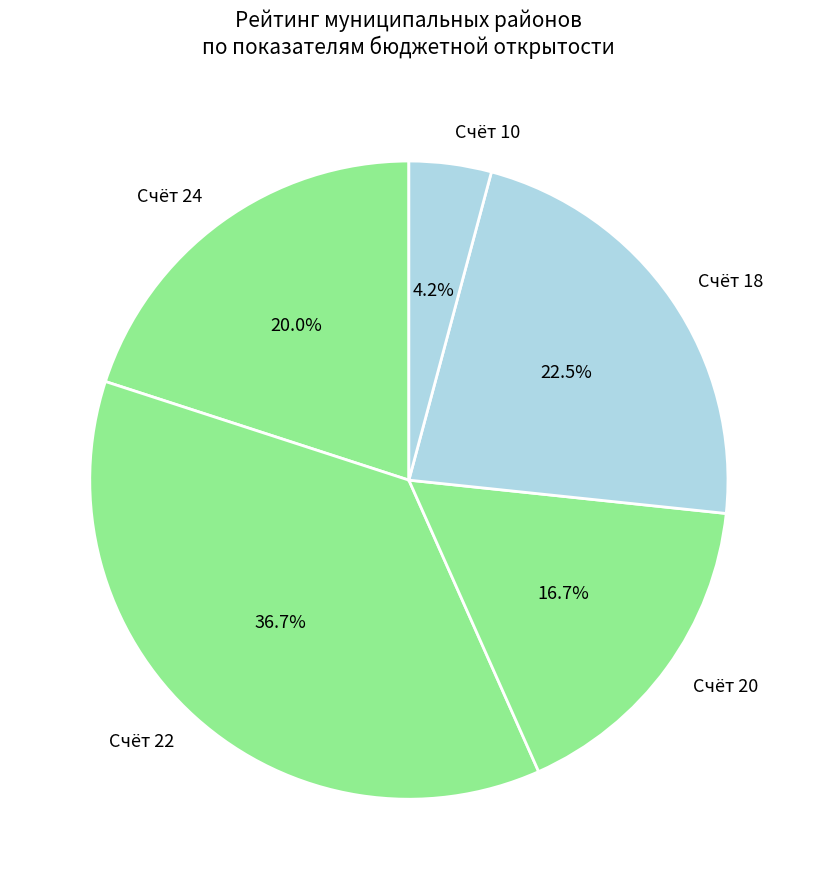

Is there a majority slice in this chart?

No